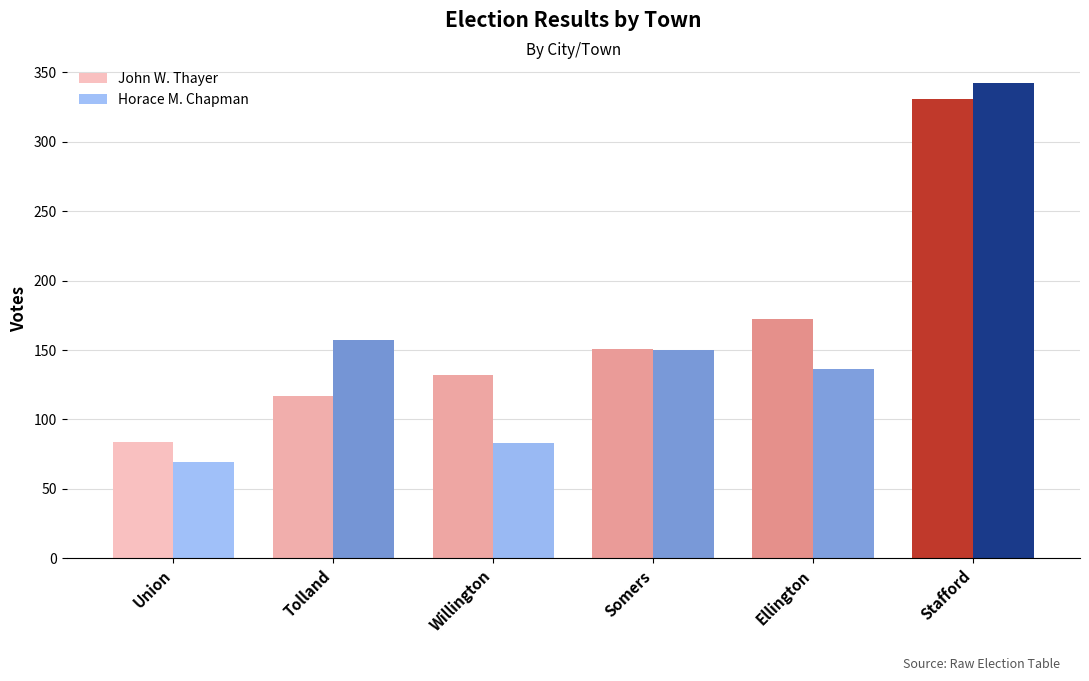

What is the value of the John W. Thayer bar at the 2nd from the left?

117